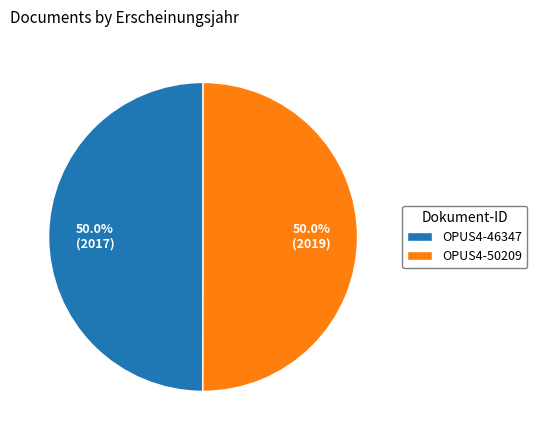

To the nearest percent, what percentage of the pie is OPUS4-50209?

50%